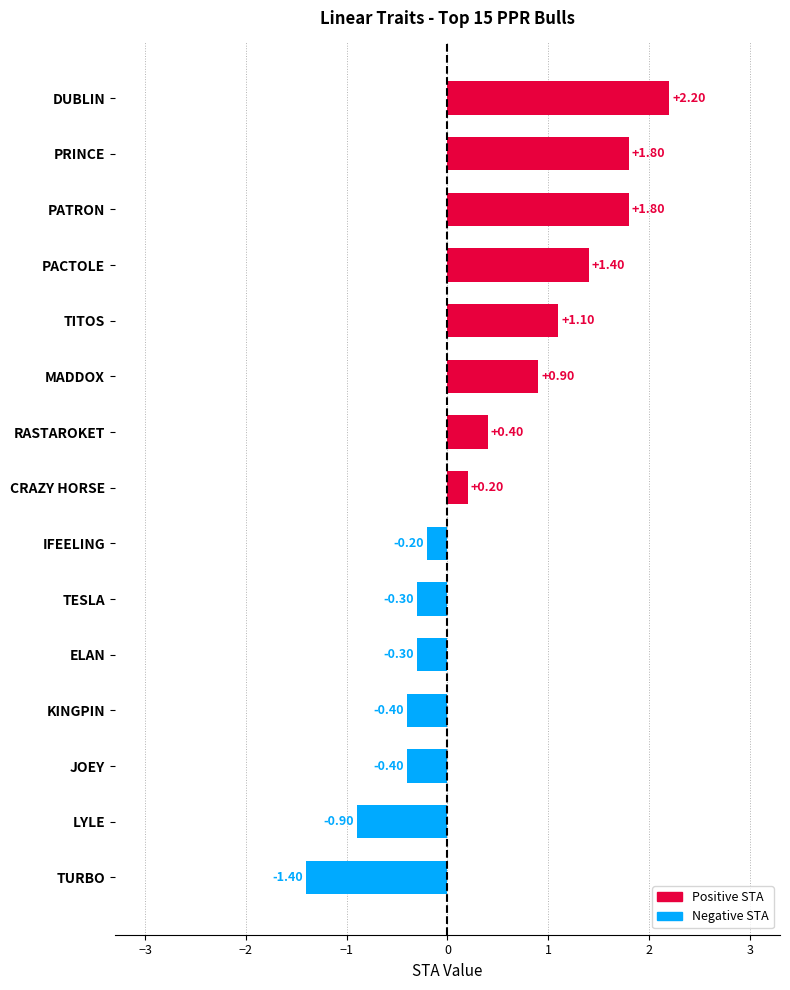

Which category has the lowest value across all series?

TURBO